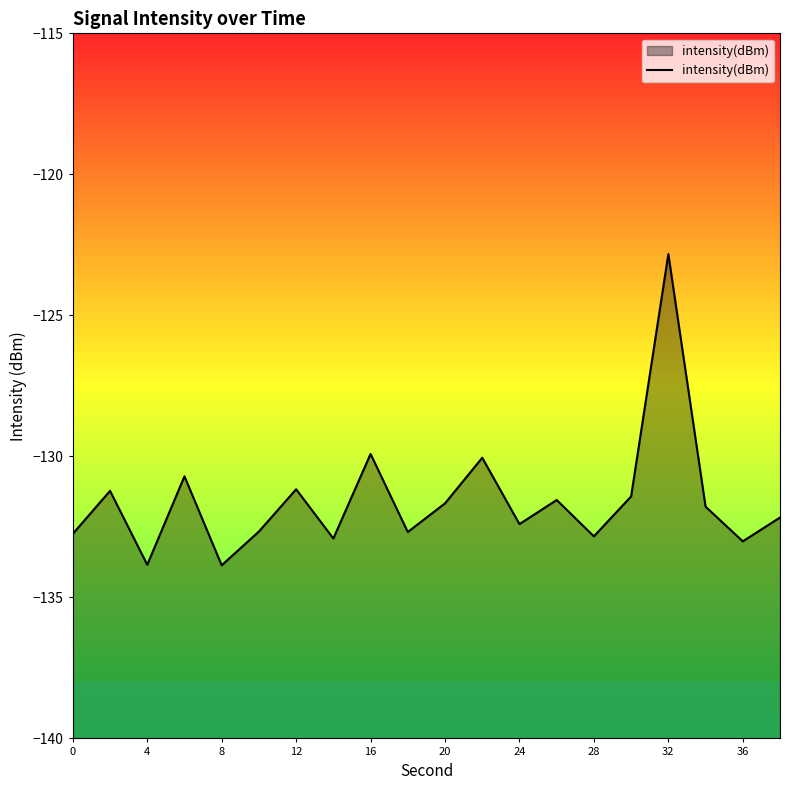

The chart shows a value of -133.9 at 8. True or false?

True